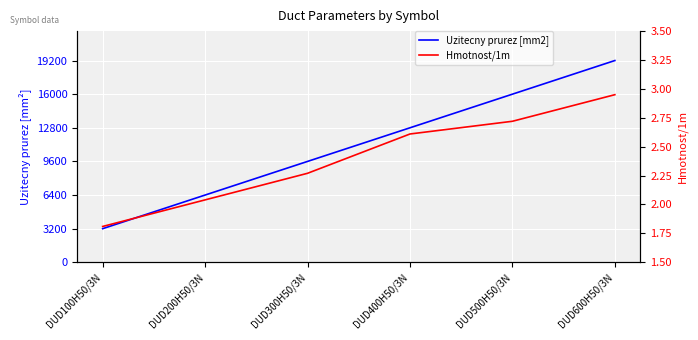

The value of Uzitecny prurez [mm2] at DUD200H50/3N is 6400.0. True or false?

True